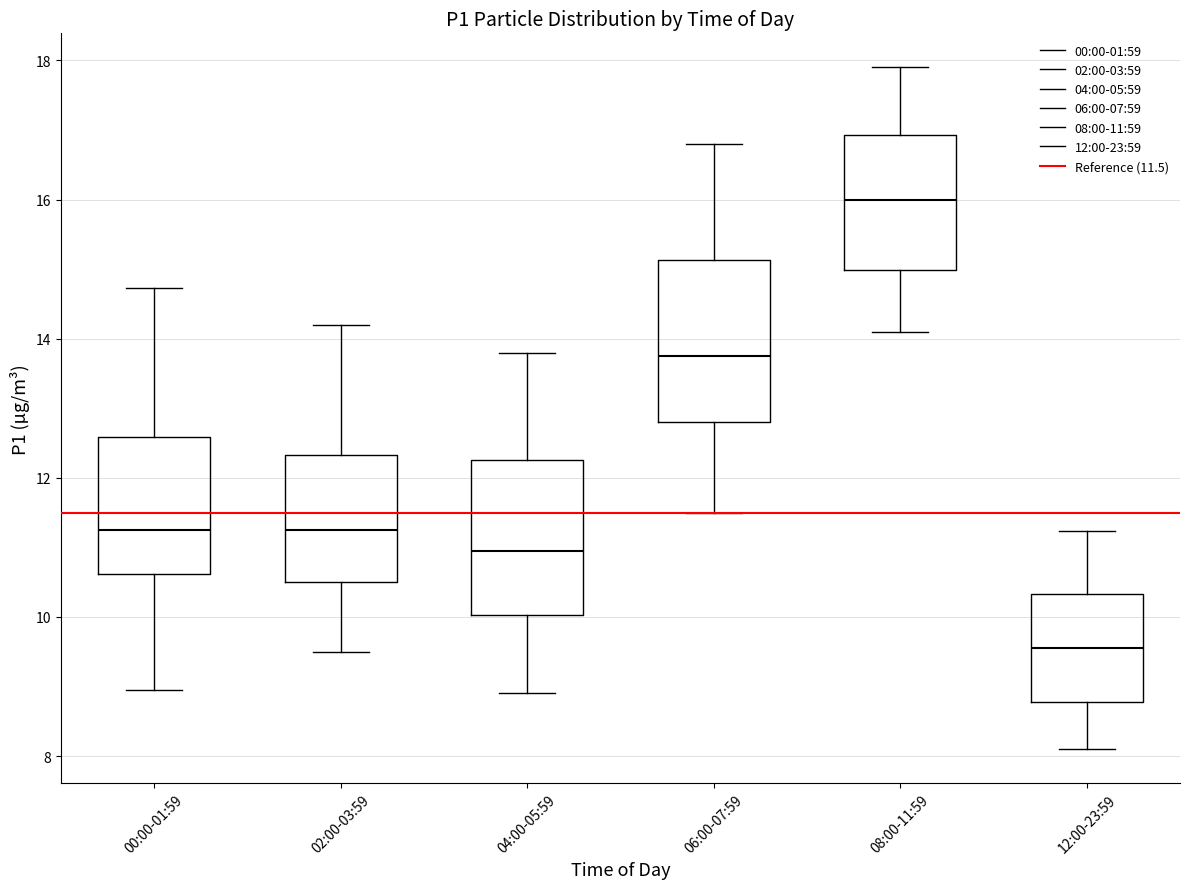

Which box has the lowest median line?

12:00-23:59